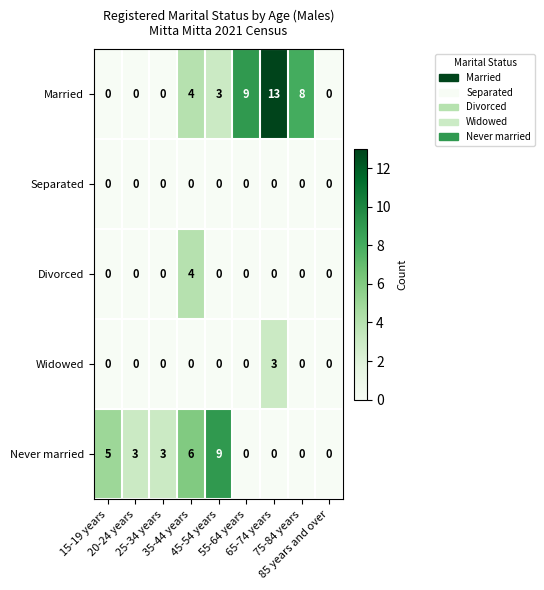

List the series in order of their peak value, lowest first.

Separated, Widowed, Divorced, Never married, Married